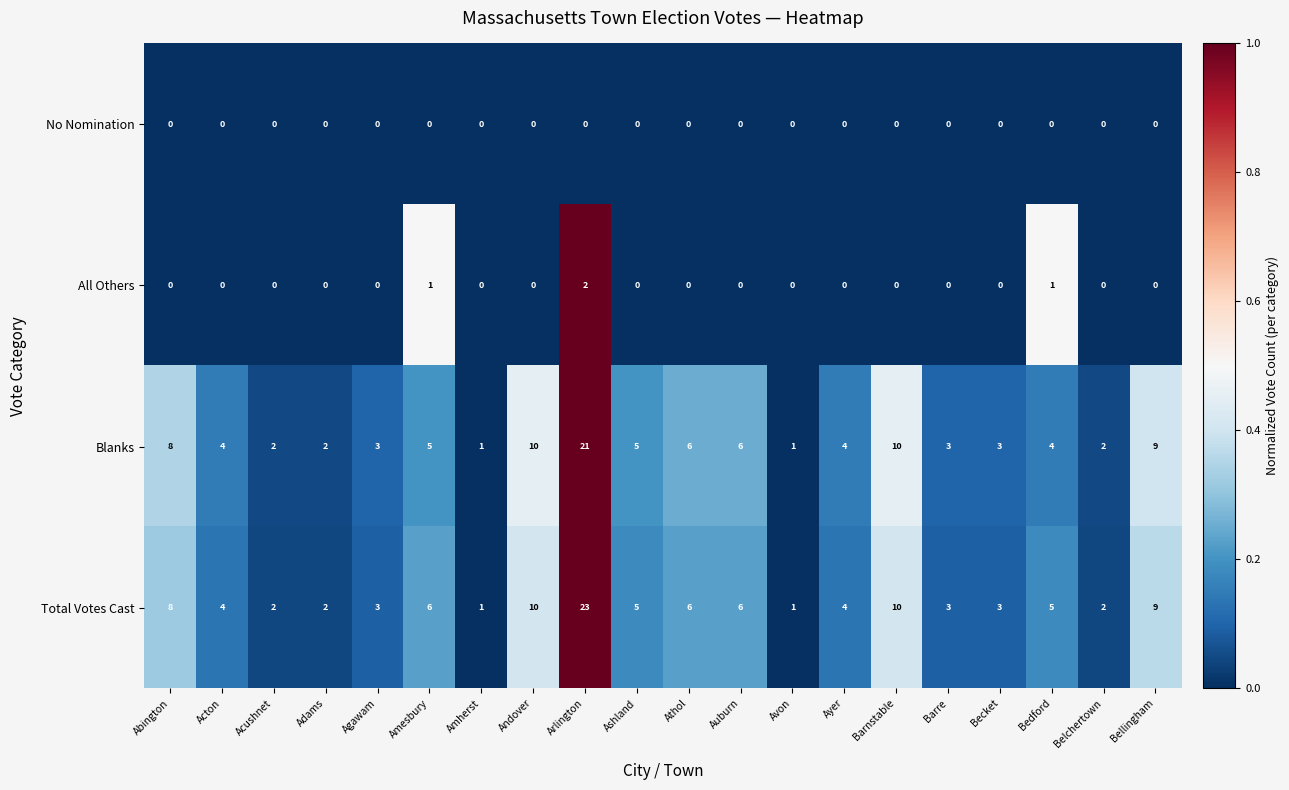

Which series has the widest spread of values?

Total Votes Cast